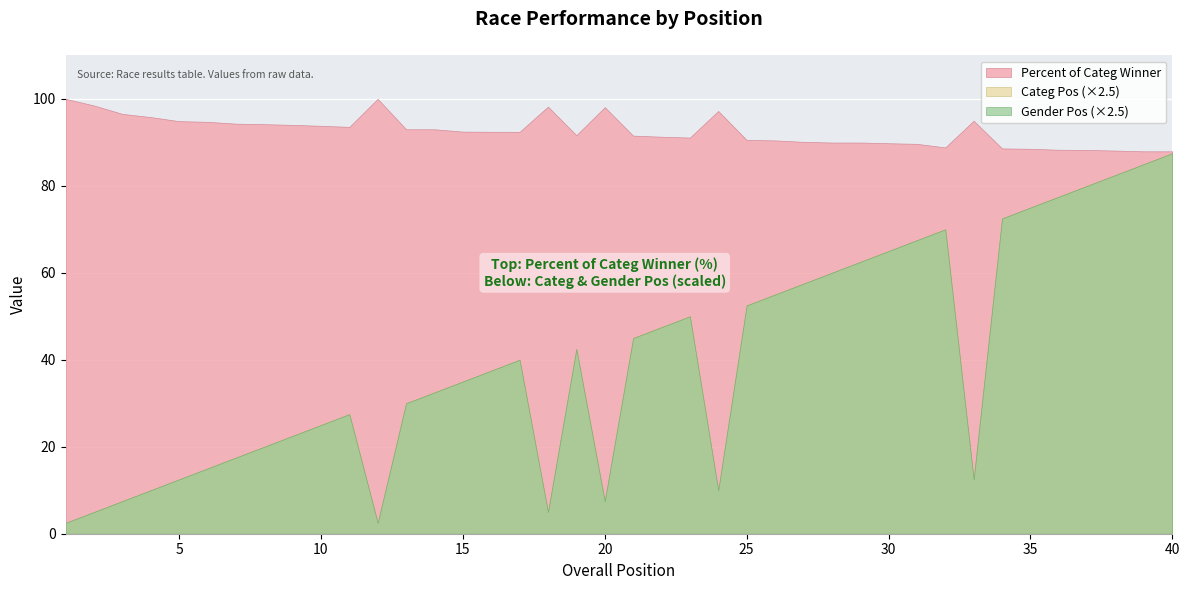

Where is the first local maximum for Percent of Categ Winner?

12